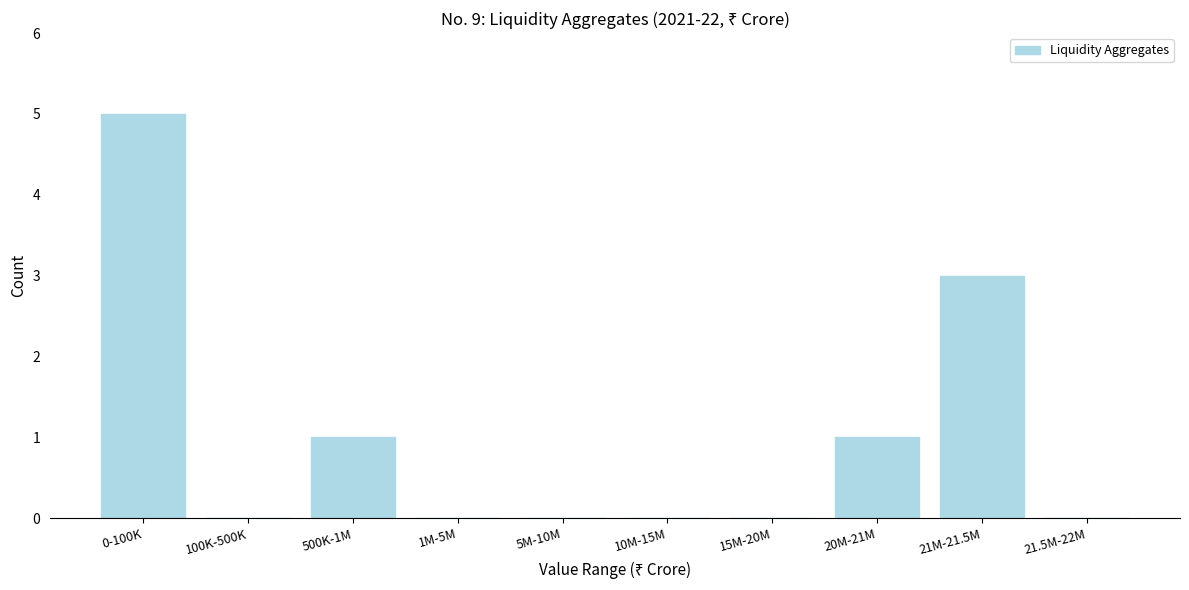

Reading right to left, what are all the values shown in this chart?

21.5M-22M=0	21M-21.5M=3	20M-21M=1	15M-20M=0	10M-15M=0	5M-10M=0	1M-5M=0	500K-1M=1	100K-500K=0	0-100K=5